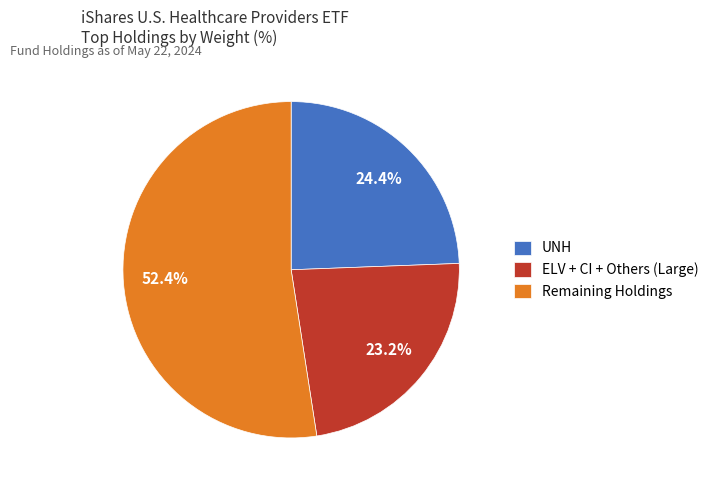

Do ELV + CI + Others (Large) and UNH together represent more than half of the pie?

No